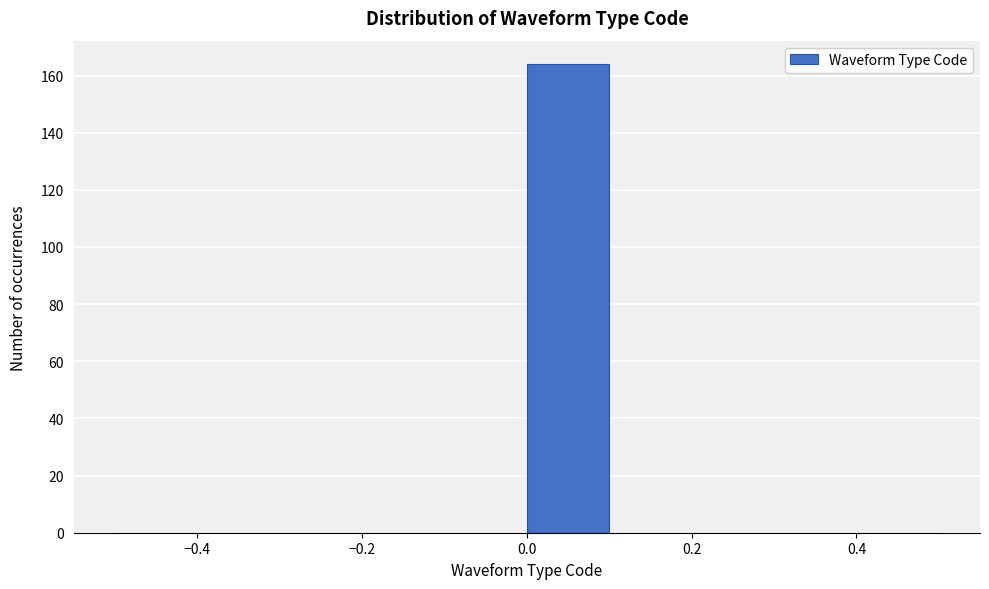

Reading left to right, transcribe this chart: for each bar, give the range it covers on the x-axis and its height. The values are not printed on the chart, so give them approximately, as read against the axis.

-0.5 to -0.4: 0
-0.4 to -0.3: 0
-0.3 to -0.2: 0
-0.2 to -0.1: 0
-0.1 to 0.0: 0
0.0 to 0.1: 164
0.1 to 0.2: 0
0.2 to 0.3: 0
0.3 to 0.4: 0
0.4 to 0.5: 0